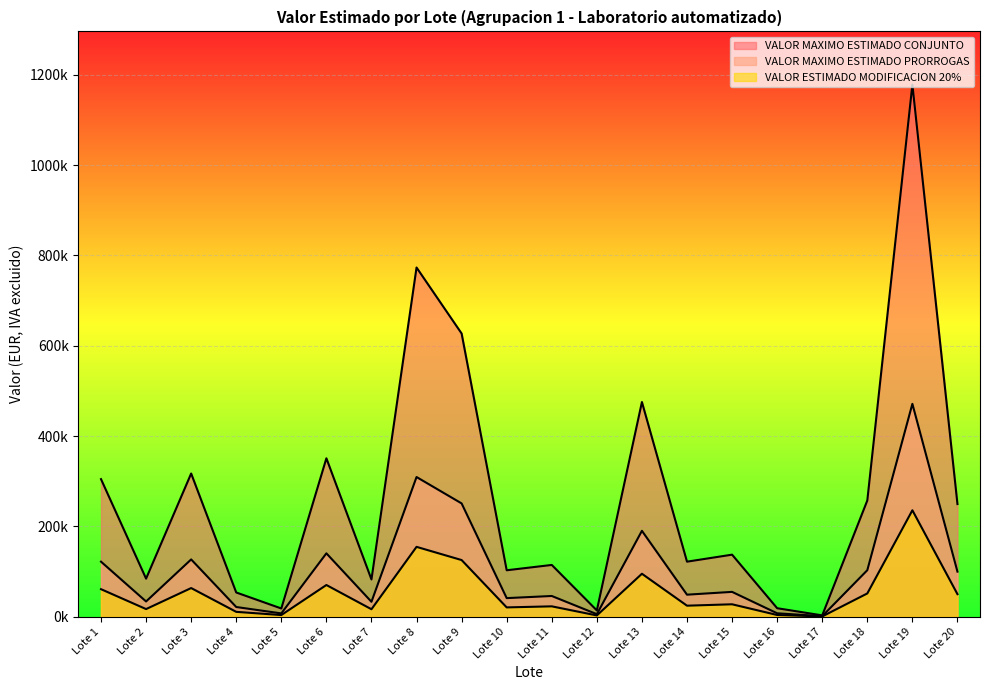

What is the sum of all VALOR MAXIMO ESTIMADO CONJUNTO values?

5282837.2